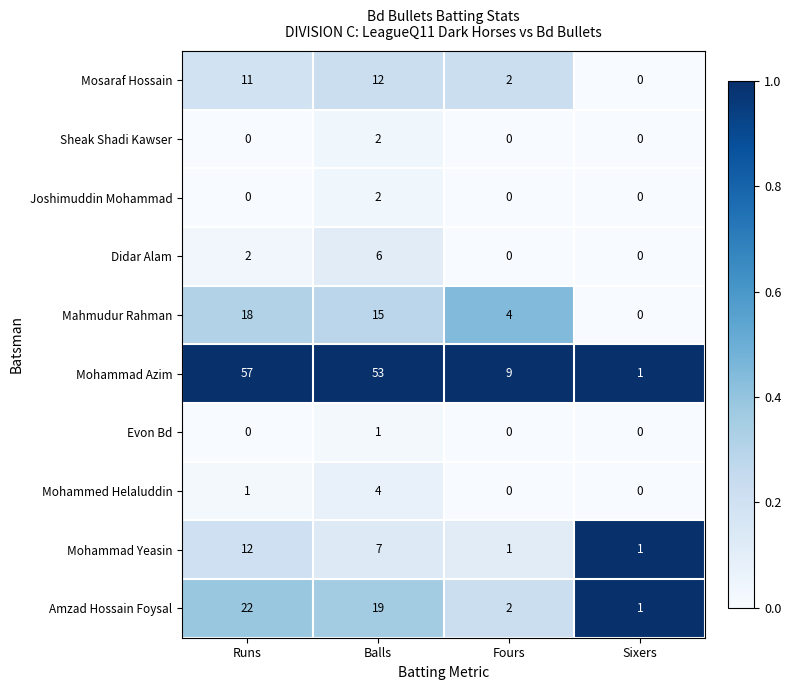

What is the total value across all series at Balls?

121